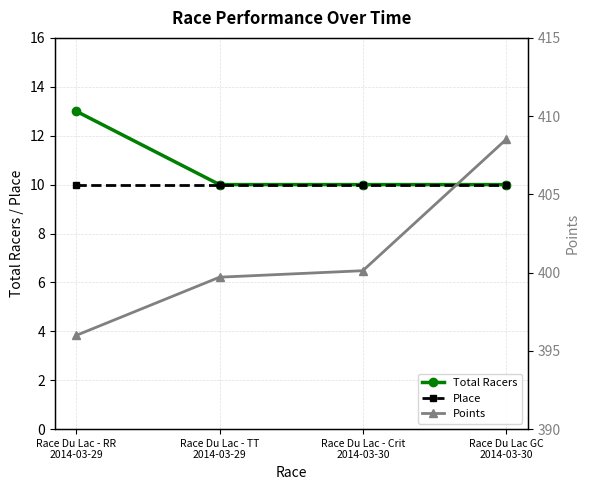

True or false: Points and Total Racers cross at least once.

False